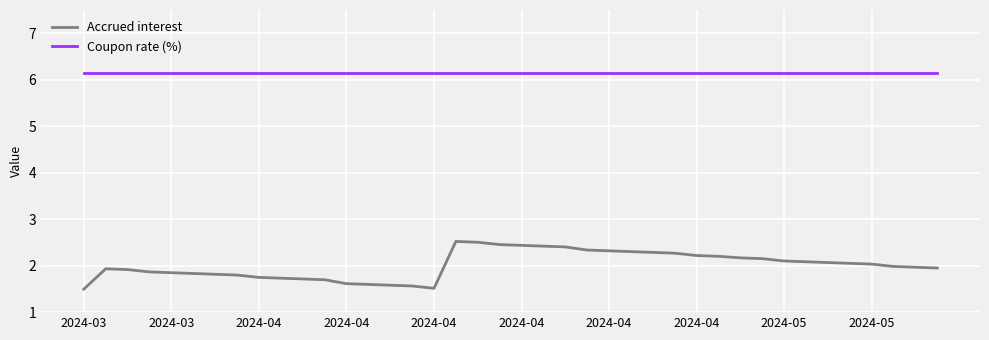

List the series in order of their overall mean, lowest first.

Accrued interest, Coupon rate (%)